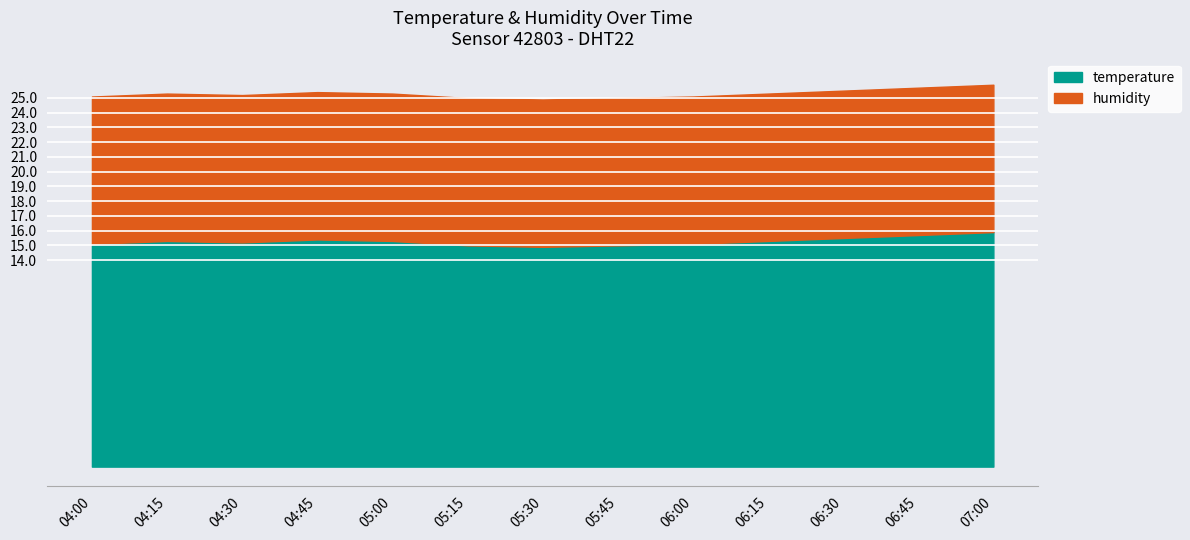

The value at 06:15 is 4.5. True or false?

False